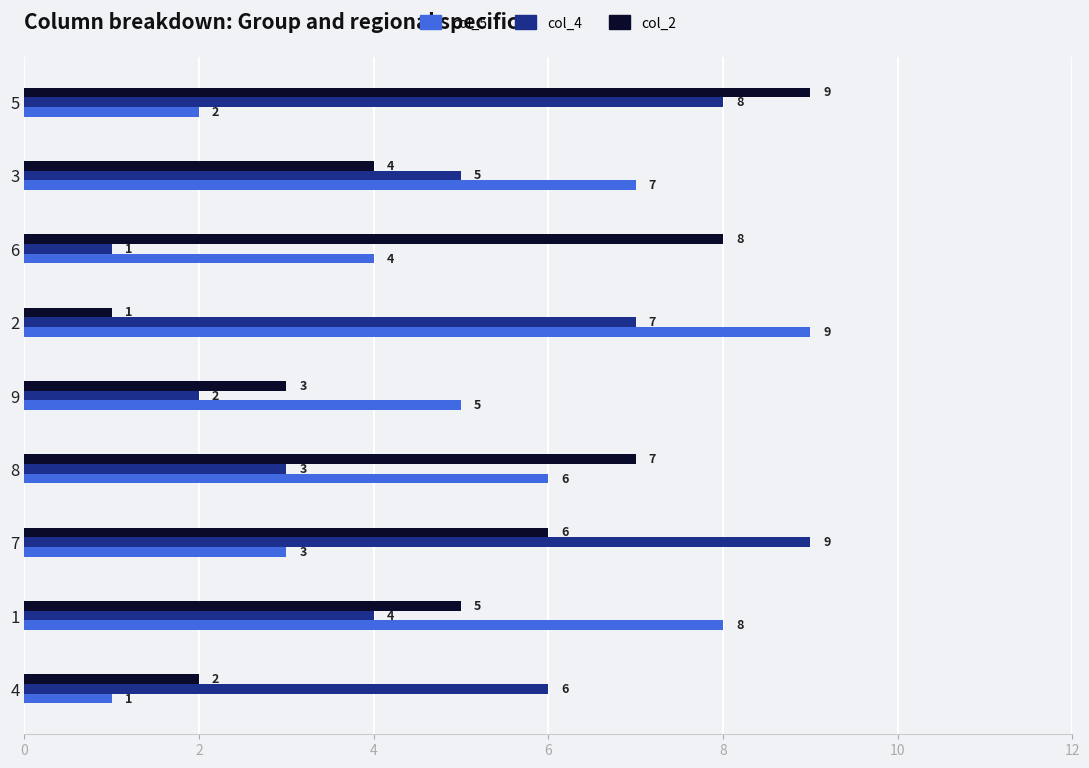

What are all the series names shown in the legend?

col_5, col_4, col_2